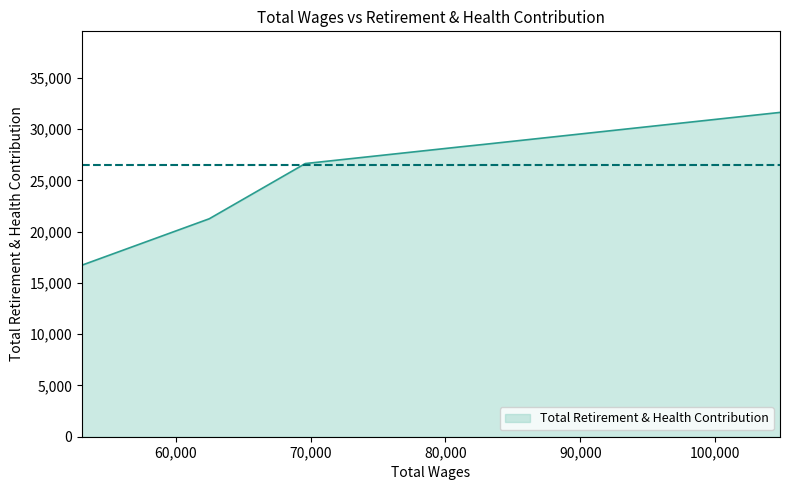

How many values exceed 28274?

3